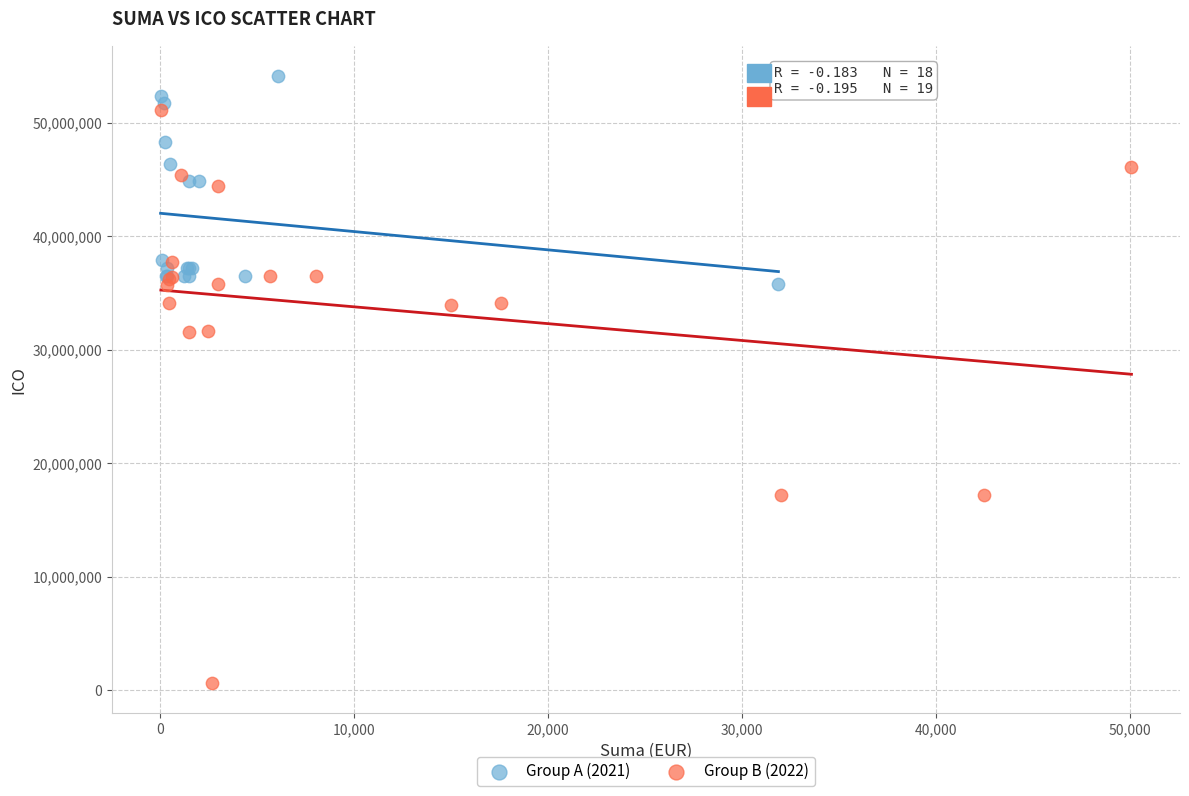

Which series has the largest Y range (max minus min)?

Group B (2022)